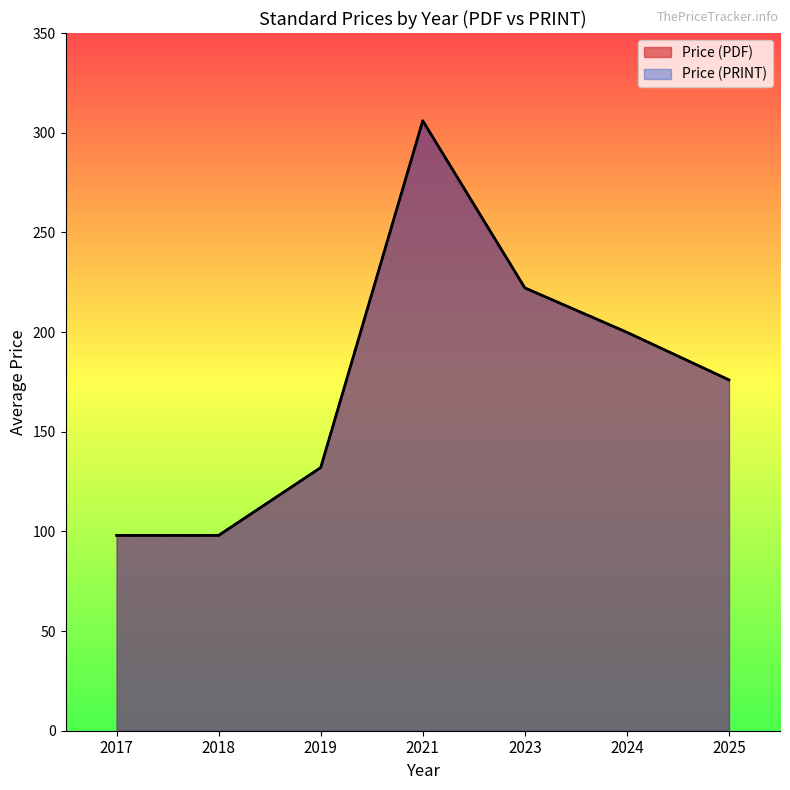

At which label does Price (PRINT) first exceed 220?

2021